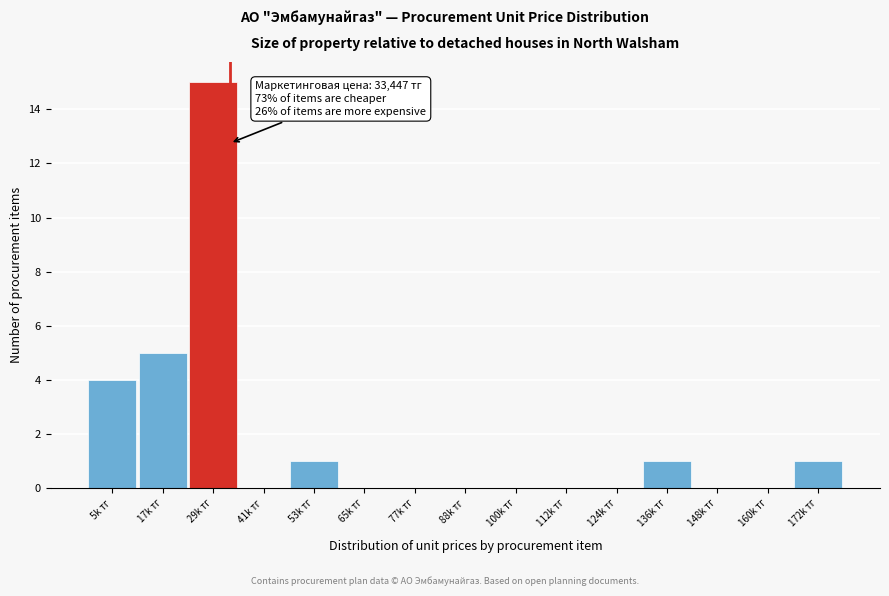

Reading left to right, list all the values displayed in this chart.

5k тг=4	17k тг=5	29k тг=15	41k тг=0	53k тг=1	65k тг=0	77k тг=0	88k тг=0	100k тг=0	112k тг=0	124k тг=0	136k тг=1	148k тг=0	160k тг=0	172k тг=1